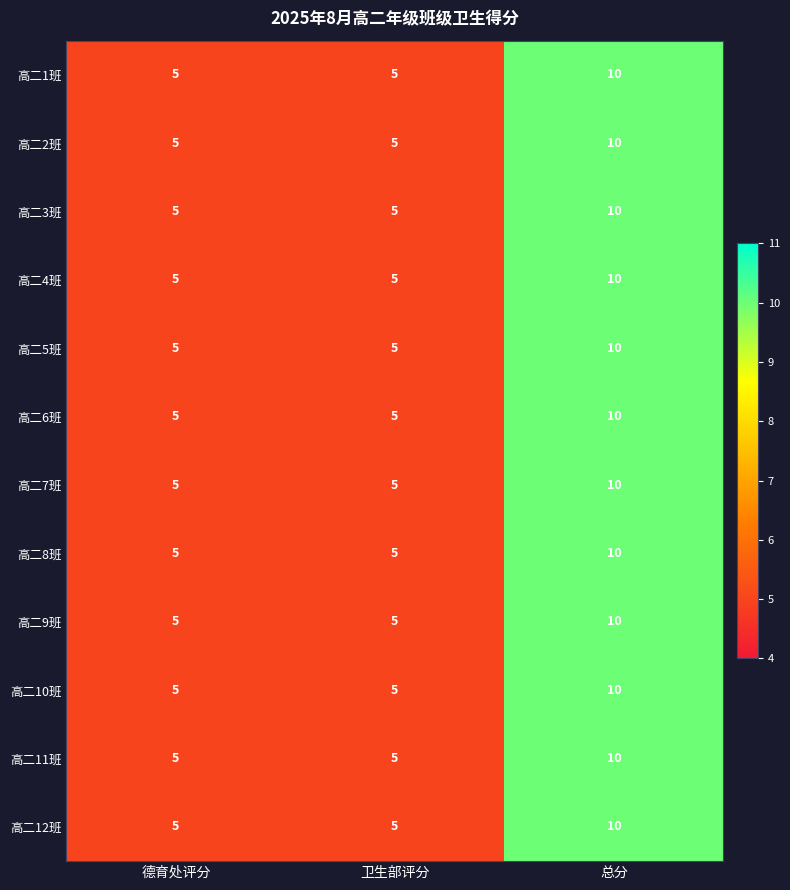

Read the 高二3班 value at 总分.

10